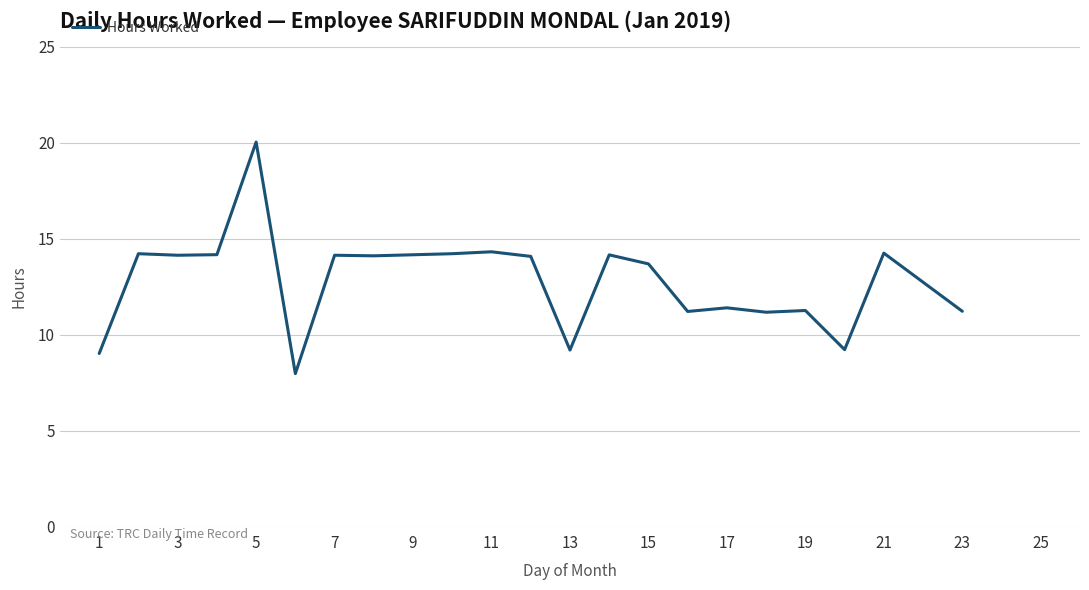

What is the maximum value shown in the chart?

20.0